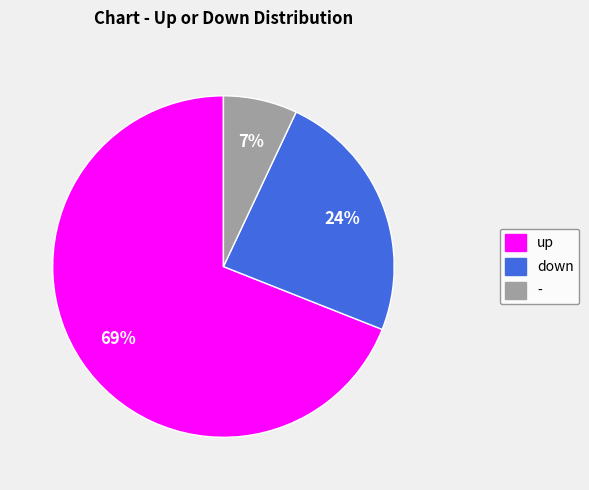

Rank the categories by value from lowest to highest.

-, down, up